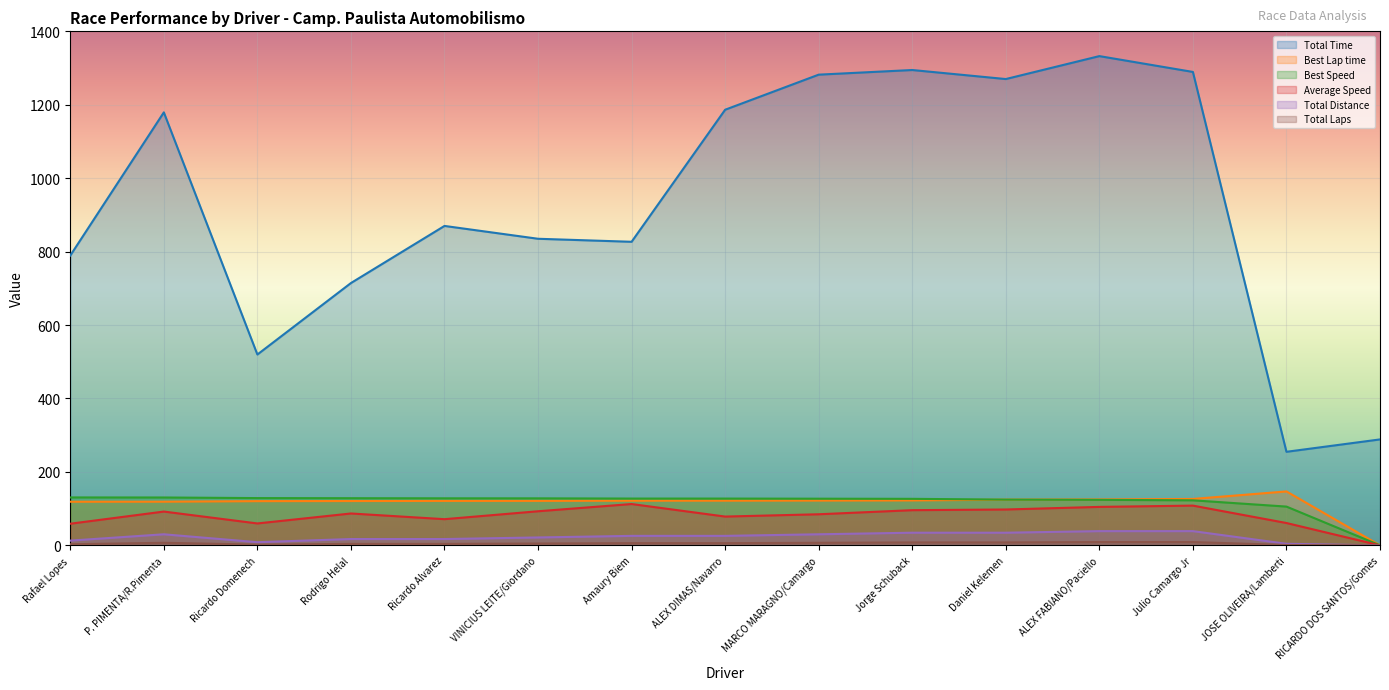

Rank the series at Rodrigo Helal from highest to lowest value.

Total Time, Best Speed, Best Lap time, Average Speed, Total Distance, Total Laps